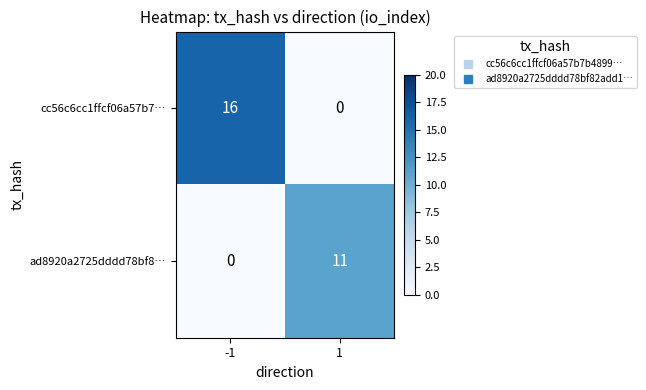

Between -1 and 1, which series saw the biggest shift?

cc56c6cc1ffcf06a57b7…